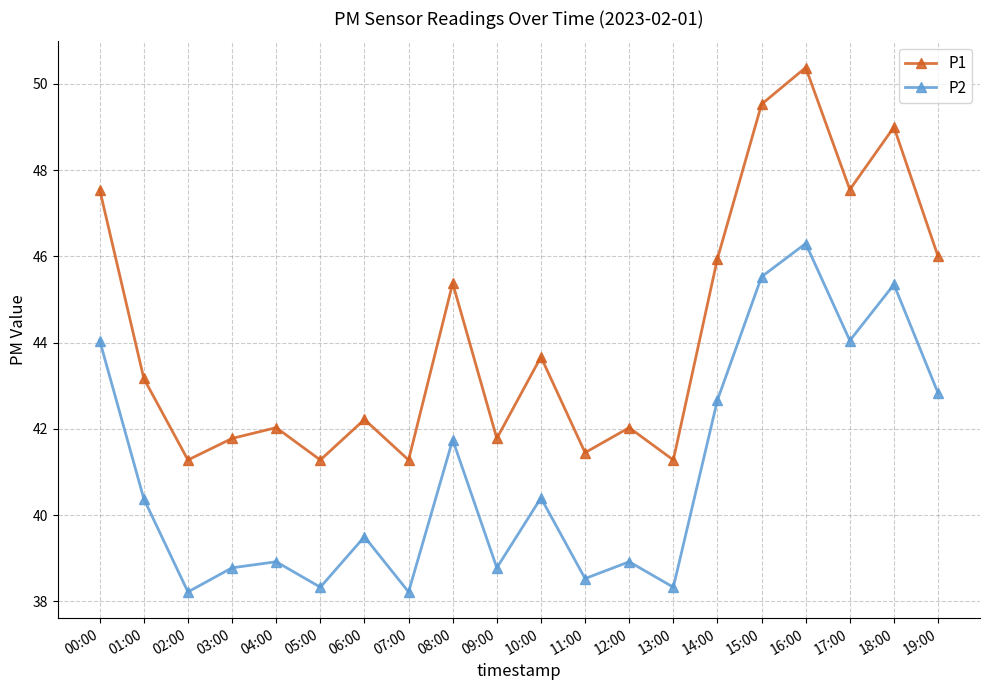

Rank the series by their average value, from lowest to highest.

P2, P1